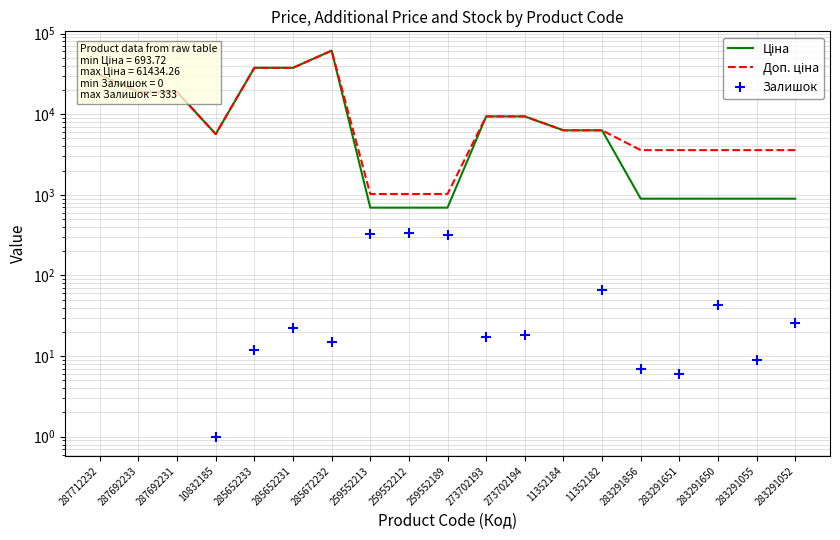

What is the spread (max minus min) of values at 283291650?

3540.6